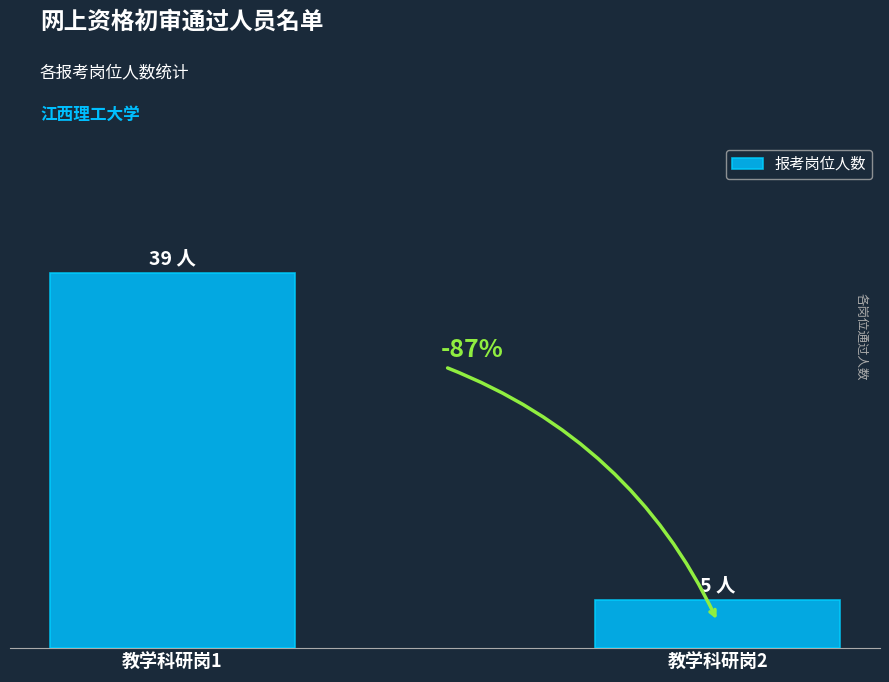

What is the difference between the values at 教学科研岗2 and 教学科研岗1?

34